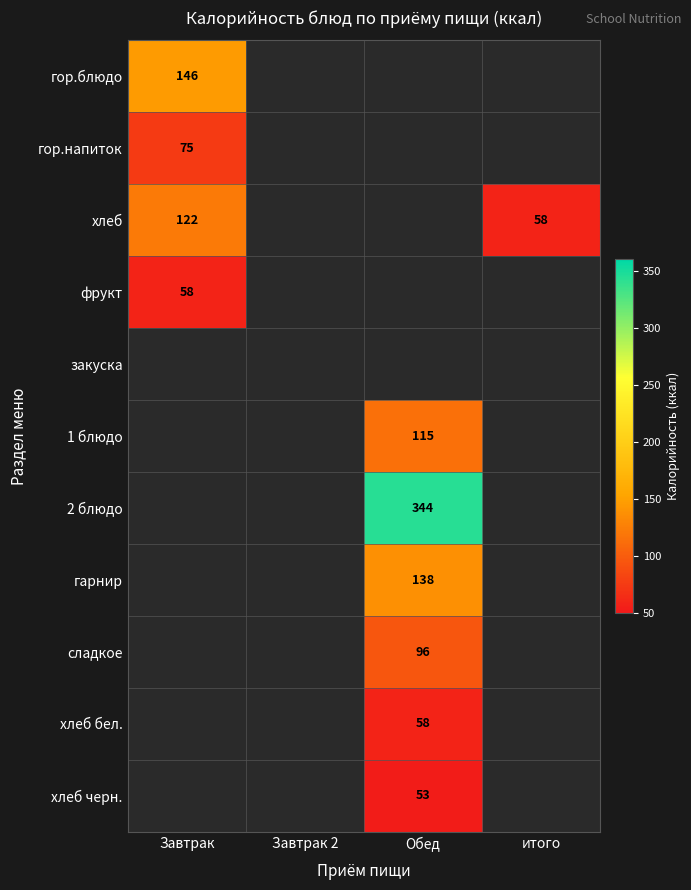

Is it true that хлеб бел. equals 58 at Обед?

True